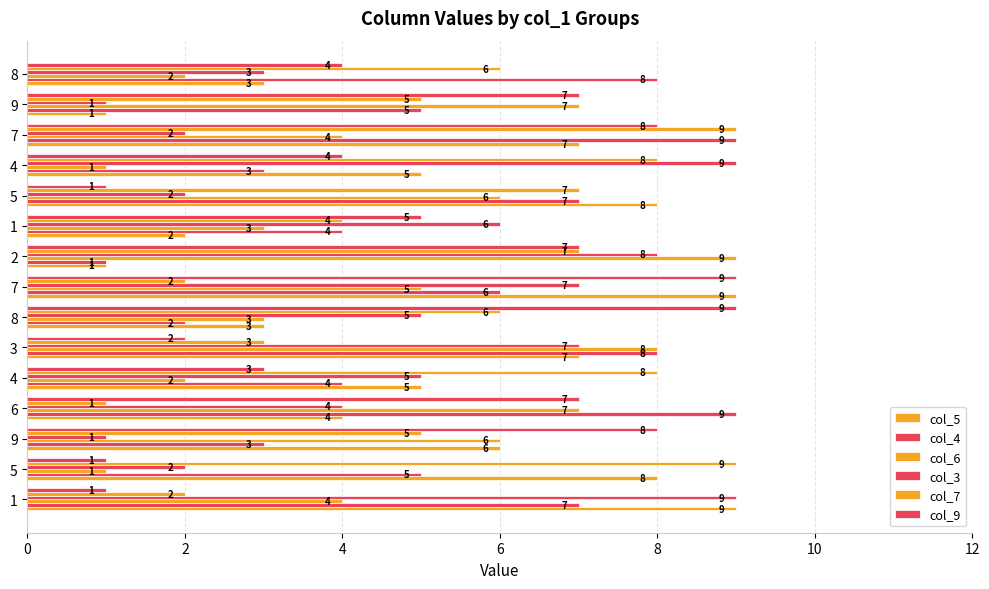

How many data points in col_9 are less than 5?

7